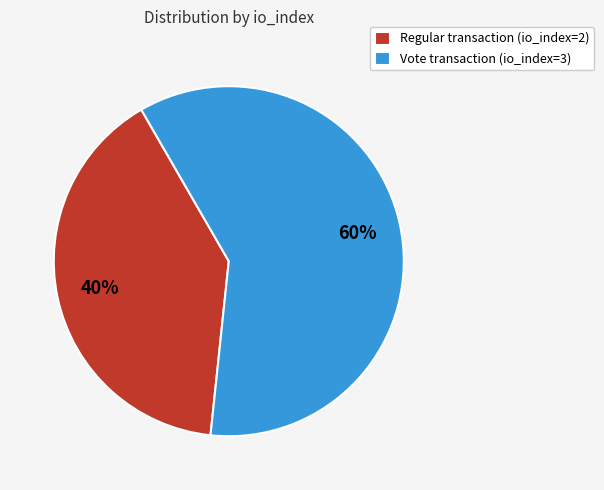

Is the sum of Regular transaction (io_index=2) and Vote transaction (io_index=3) greater than half?

Yes